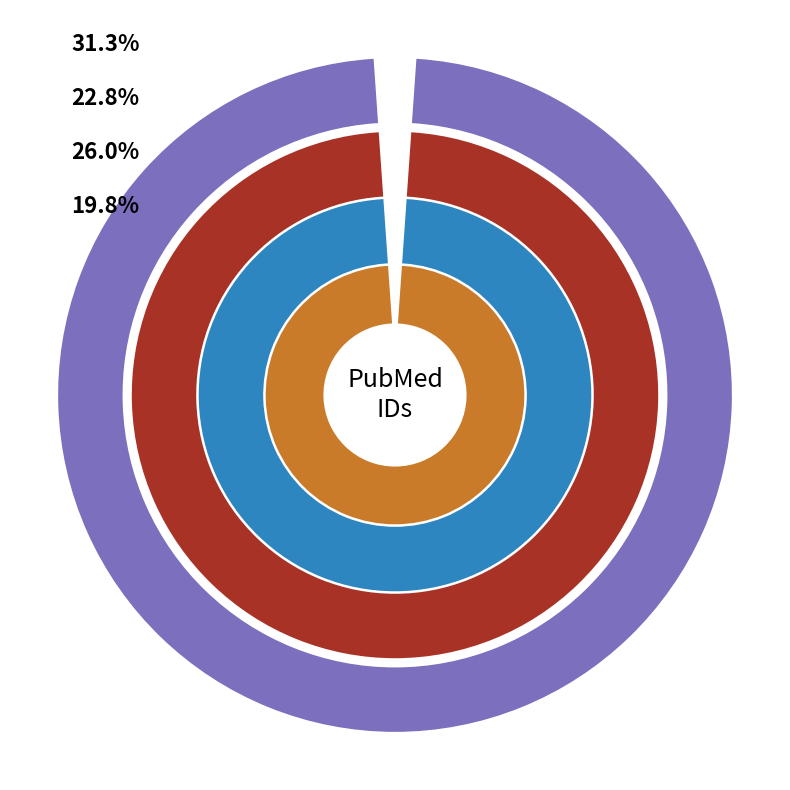

To the nearest percent, what is the difference between the SGSSDSVDVSR (89a) and SGSSDSVDVSR (6) slice percentages?

3%